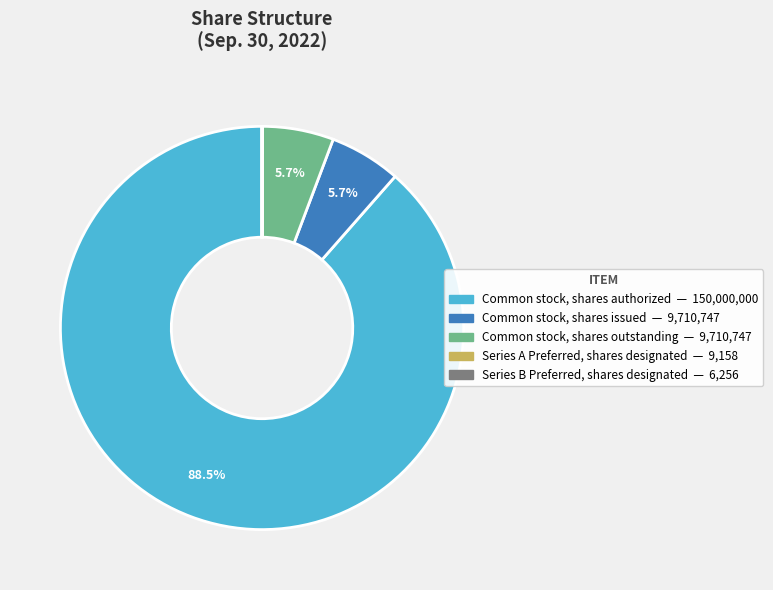

Does any single category account for the majority?

Yes